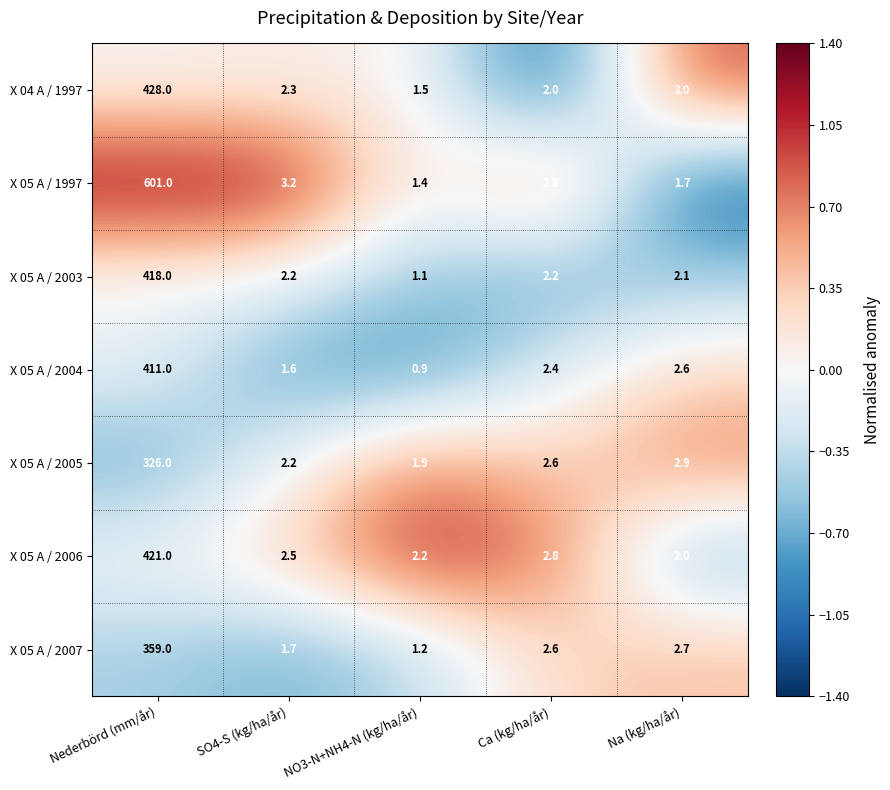

The value of X 05 A / 2005 at Nederbörd (mm/år) is 326.0. True or false?

True